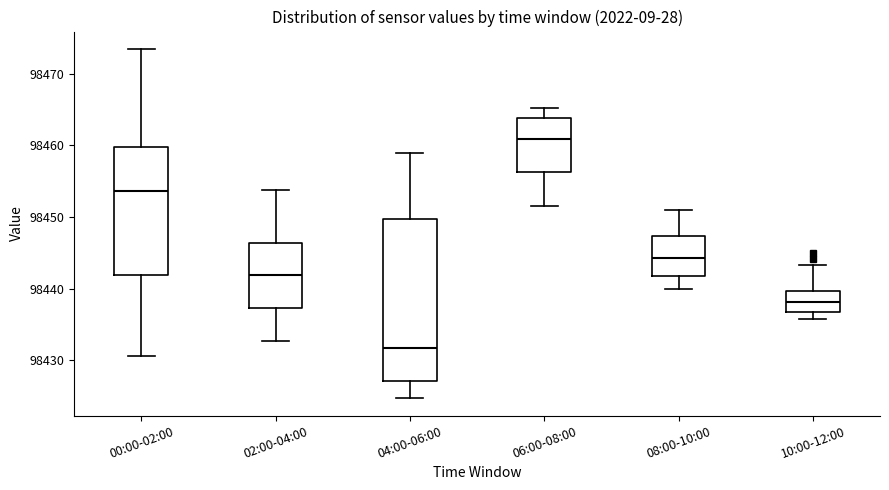

Comparing the boxes themselves (not the whiskers), which one is the tallest?

04:00-06:00